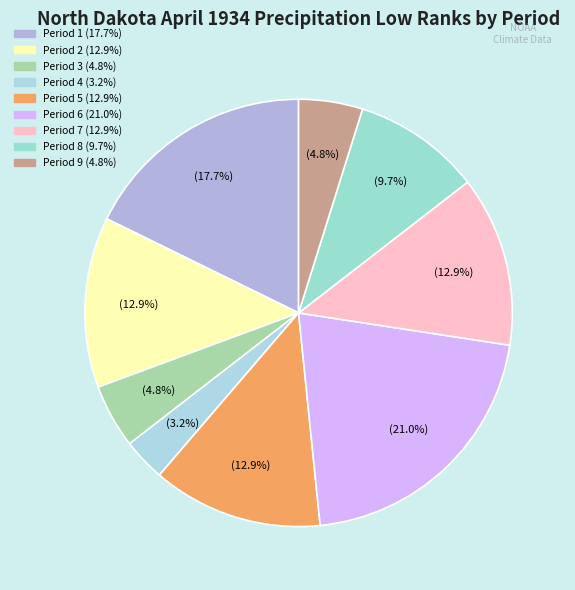

Is there any slice that represents more than half of the pie?

No